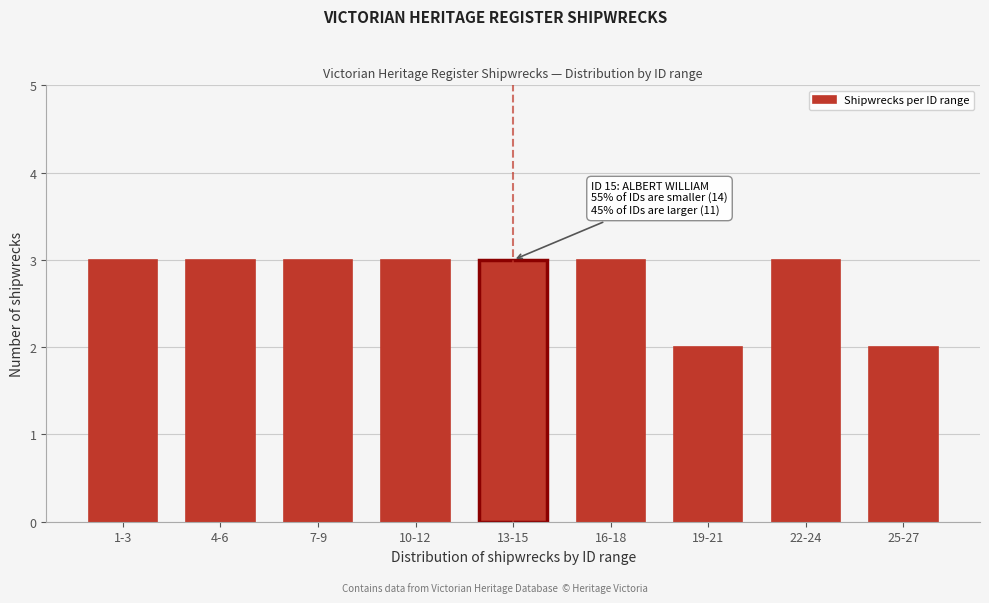

Reading right to left, what are all the values shown in this chart?

25-27=2	22-24=3	19-21=2	16-18=3	13-15=3	10-12=3	7-9=3	4-6=3	1-3=3